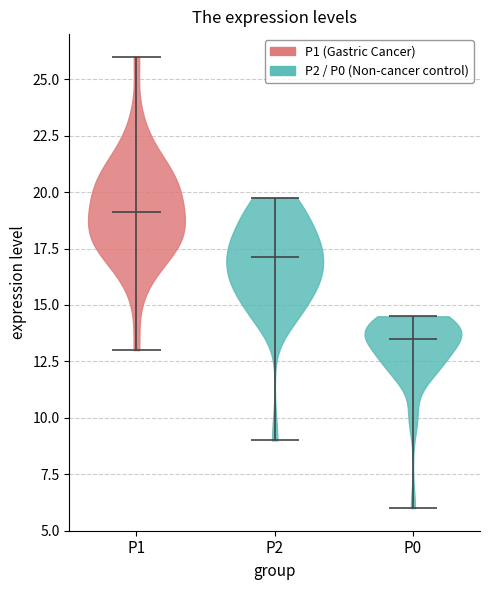

Which violin has the highest median line?

P1